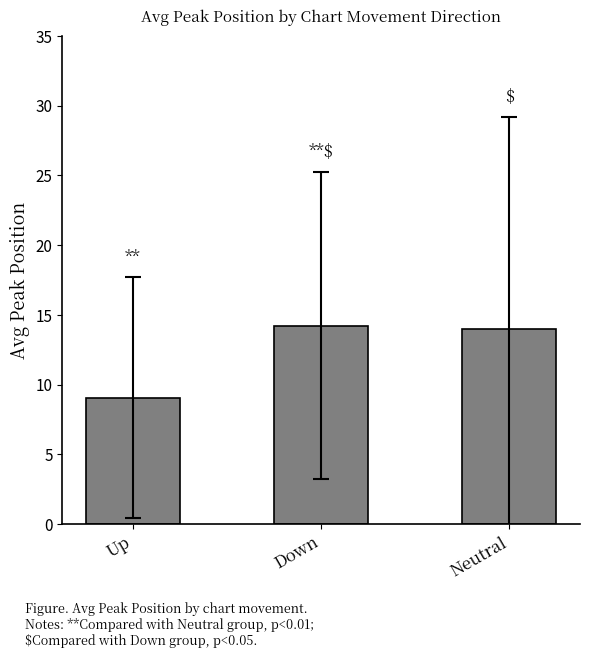

Approximately how many times larger is the value at Down compared to Up?

1.6